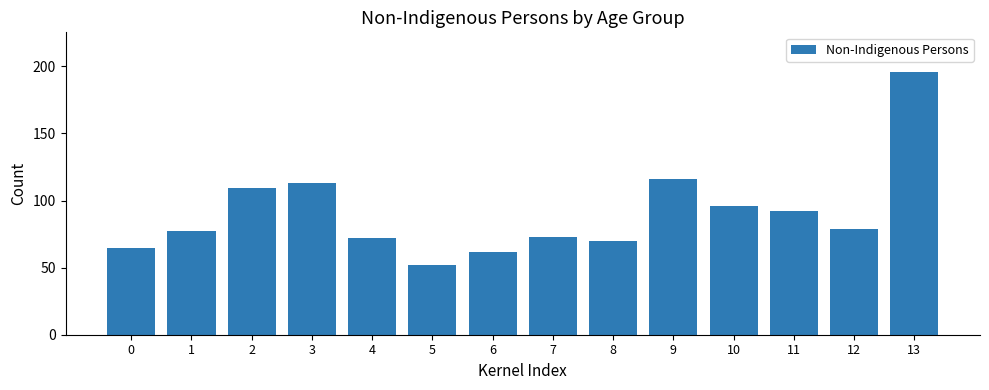

Reading left to right, list all the values displayed in this chart.

0=65	1=77	2=109	3=113	4=72	5=52	6=62	7=73	8=70	9=116	10=96	11=92	12=79	13=196